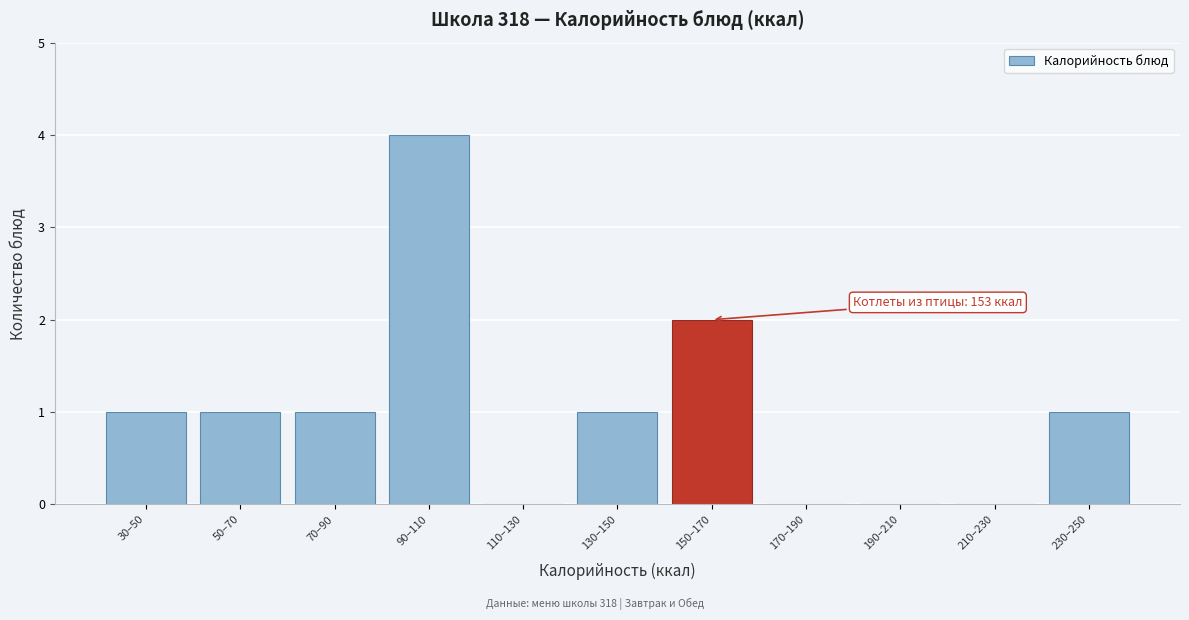

Reading right to left, transcribe all the data shown in this chart.

230–250=1	210–230=0	190–210=0	170–190=0	150–170=2	130–150=1	110–130=0	90–110=4	70–90=1	50–70=1	30–50=1